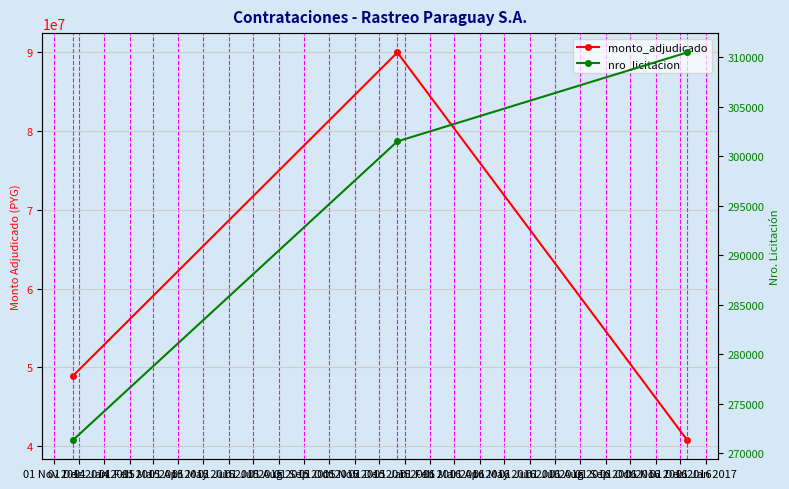

At which label does nro_licitacion reach its minimum?

01 Nov 2014